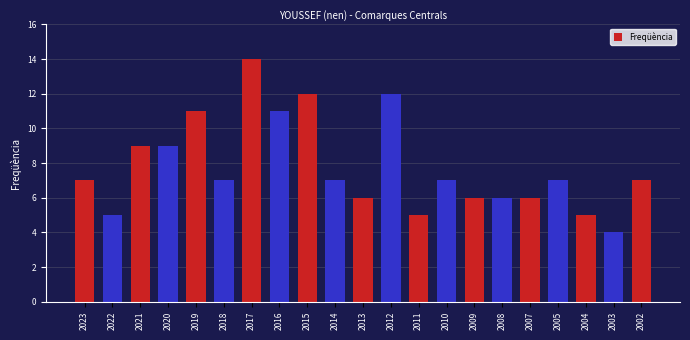

Which label corresponds to the smallest value in the chart?

2003